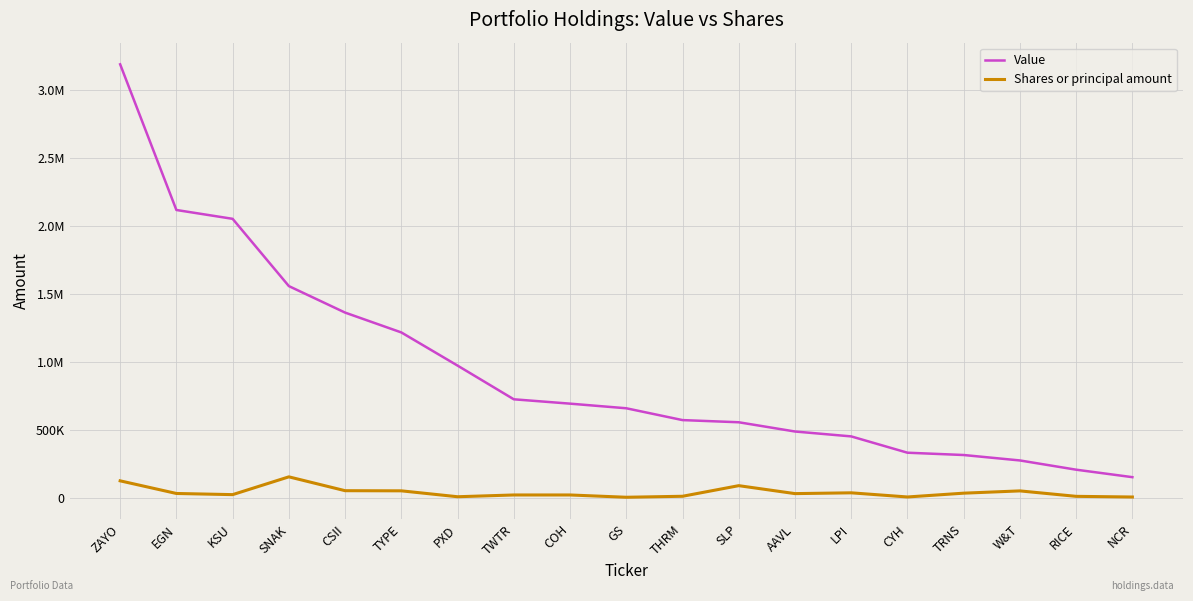

Which series has the largest total across all categories?

Value